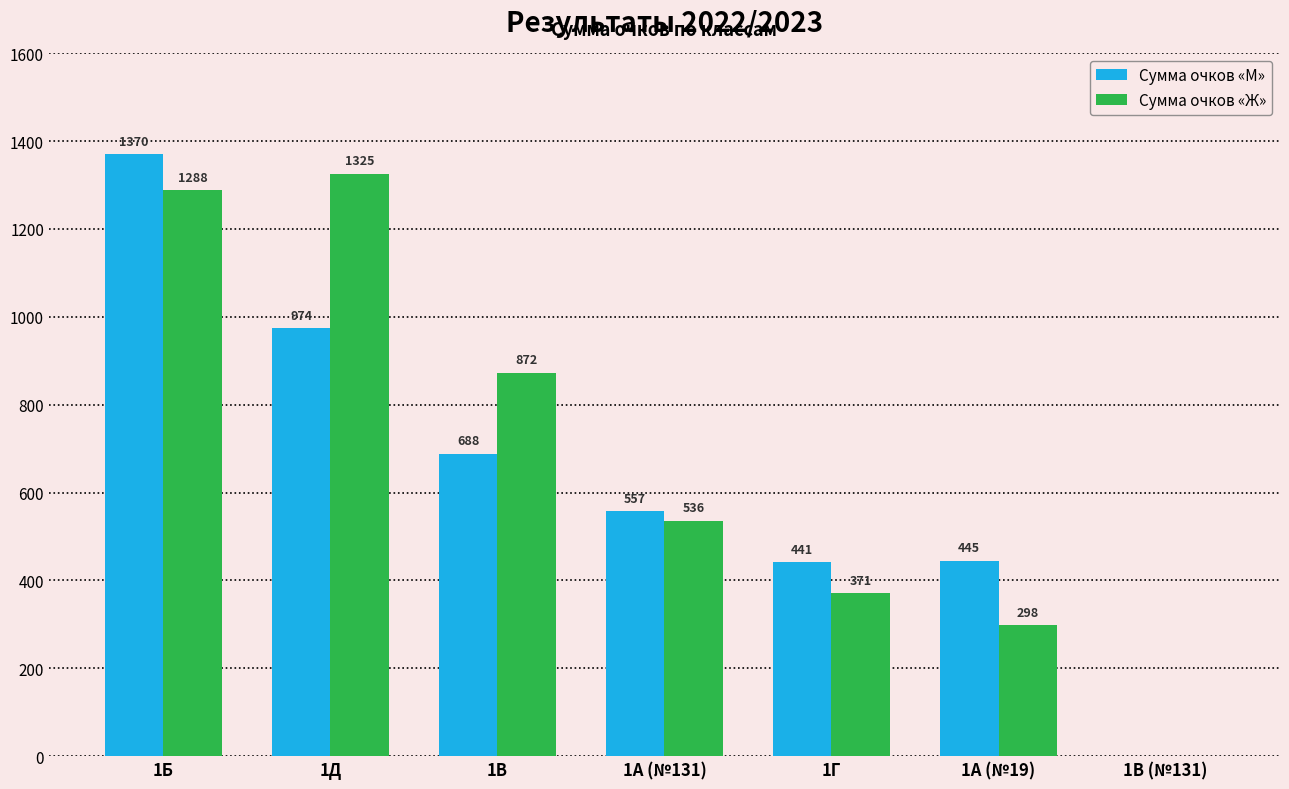

At which label does Сумма очков «М» reach its peak?

1Б